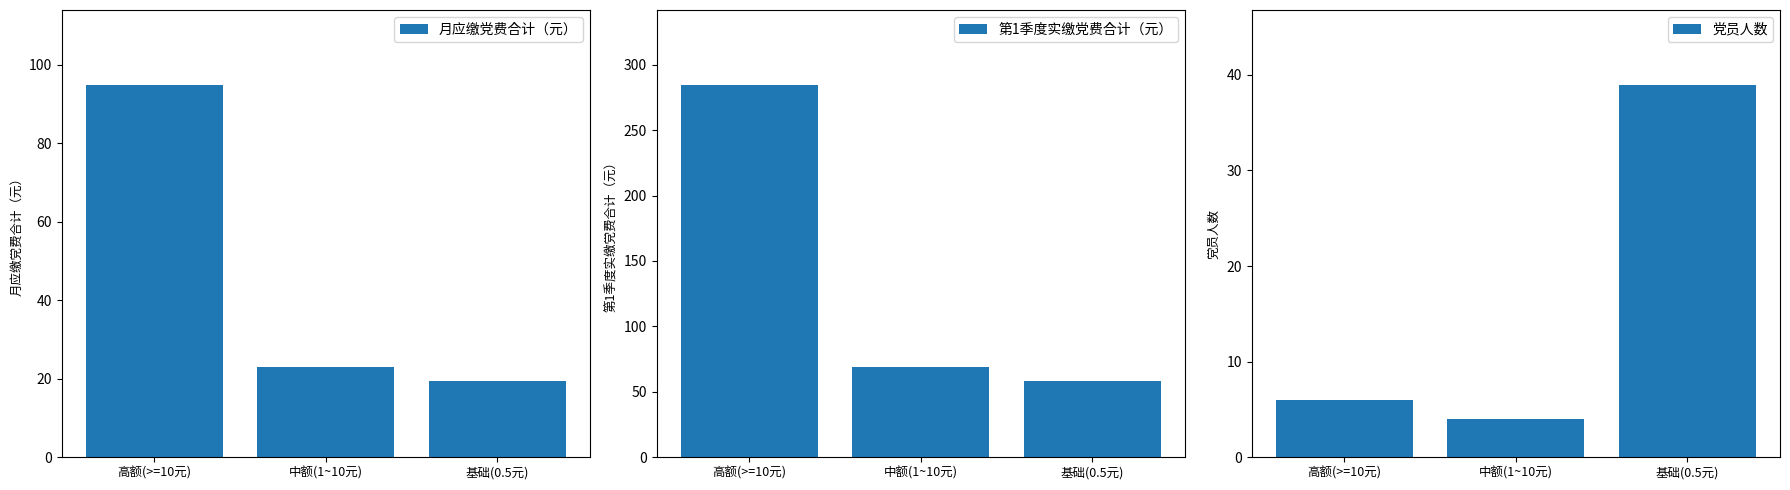

Reading left to right, what are all the values shown in this chart?

月应缴党费合计（元）: 高额(>=10元)=95.0	中额(1~10元)=23.0	基础(0.5元)=19.5
第1季度实缴党费合计（元）: 高额(>=10元)=285.0	中额(1~10元)=69.0	基础(0.5元)=58.5
党员人数: 高额(>=10元)=6.0	中额(1~10元)=4.0	基础(0.5元)=39.0